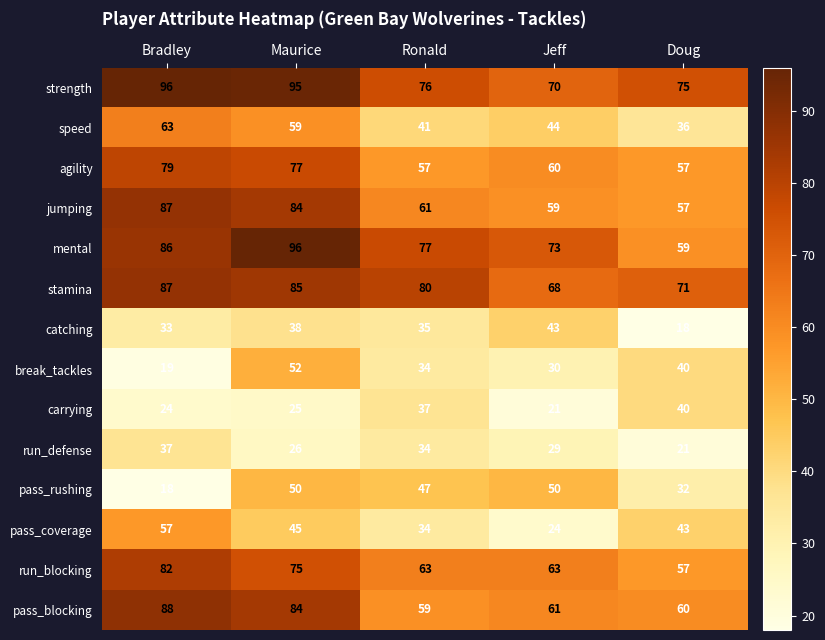

Rank the categories by strength value from lowest to highest.

Jeff, Doug, Ronald, Maurice, Bradley